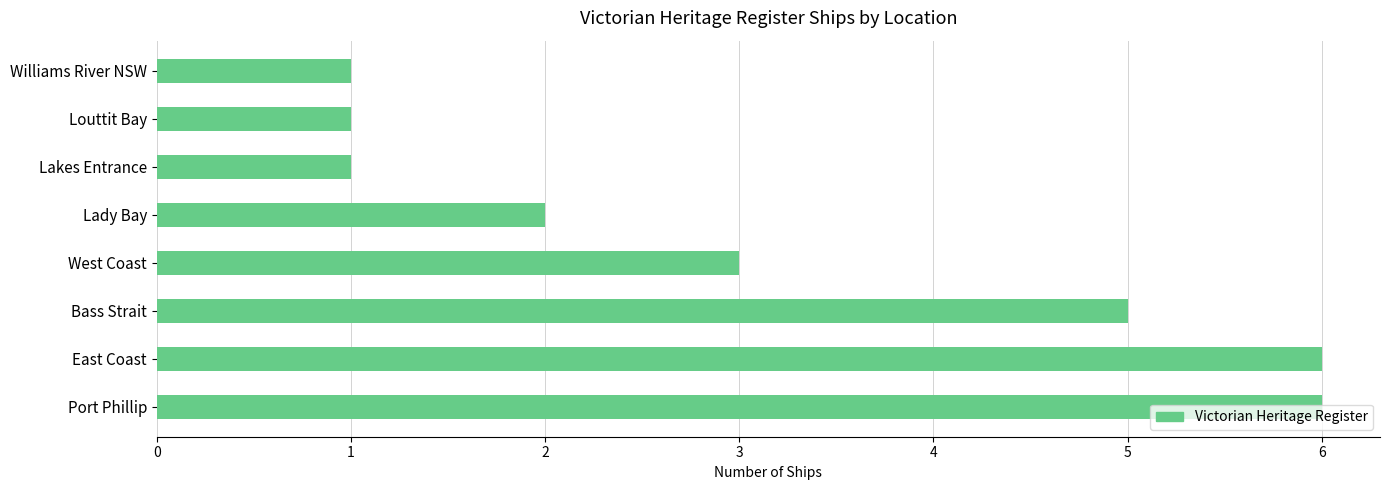

Does the chart contain any negative values?

No